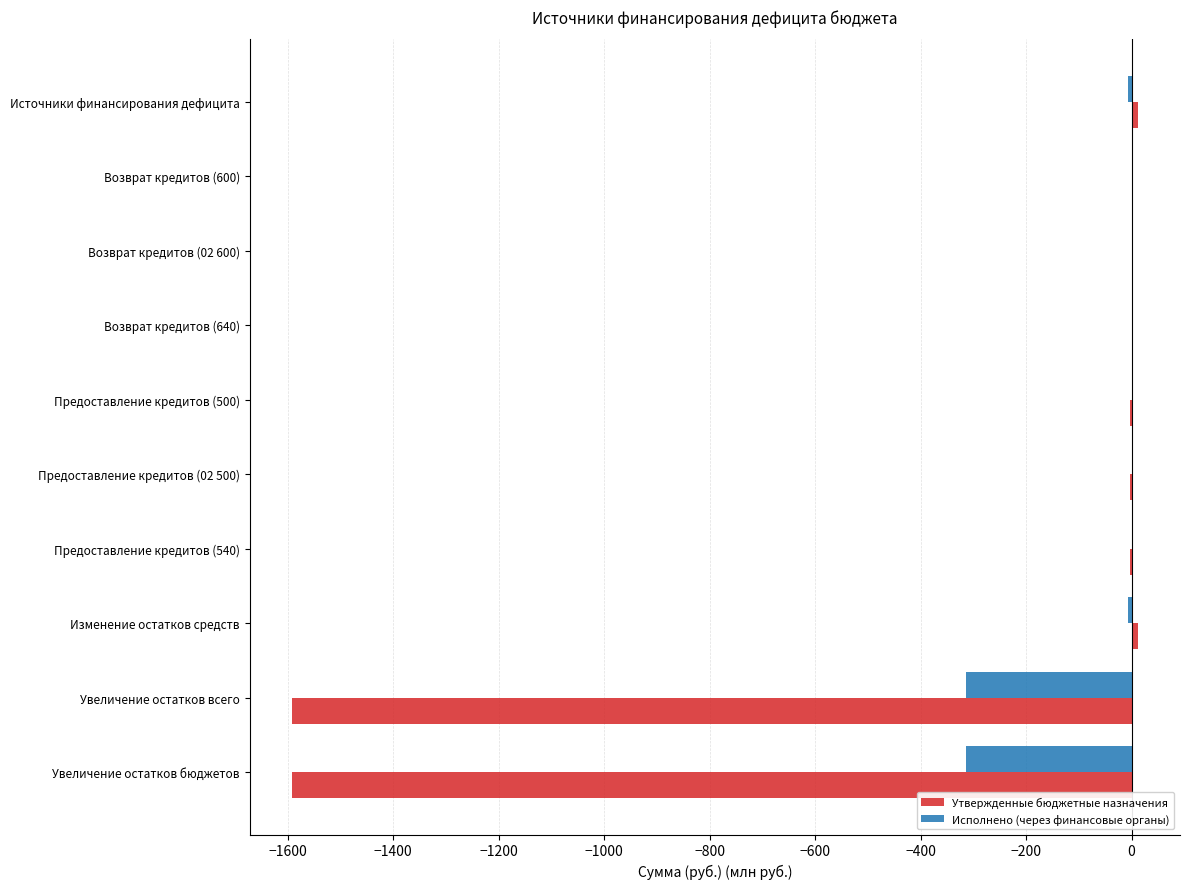

Which series has the largest total across all categories?

Исполнено (через финансовые органы)